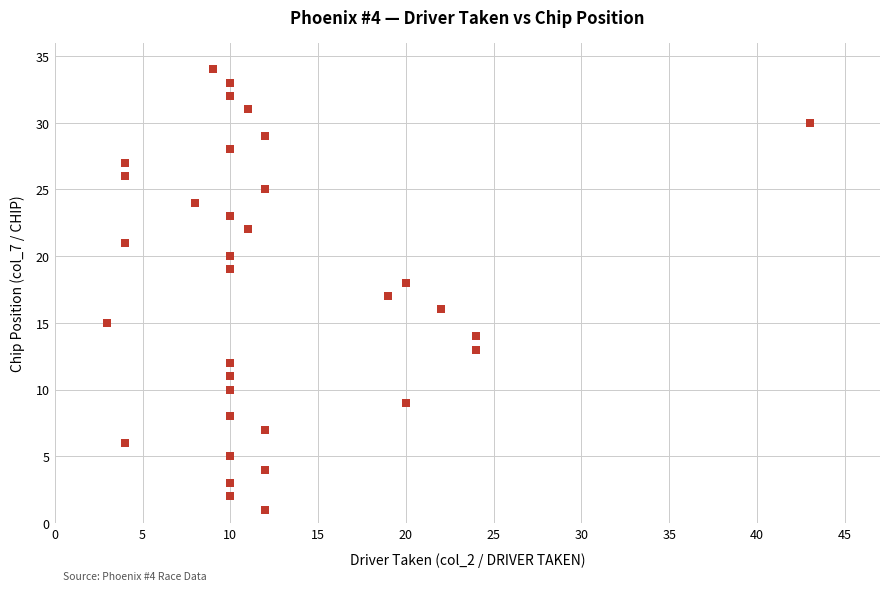

What is the range of X values (max minus min)?

40